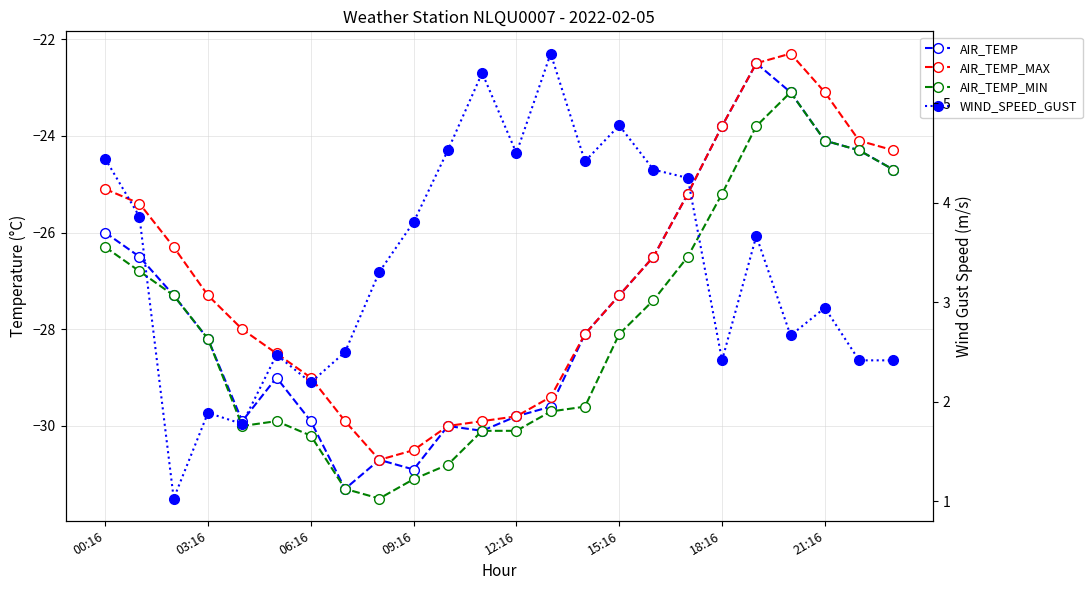

Which series has the widest spread of values?

AIR_TEMP